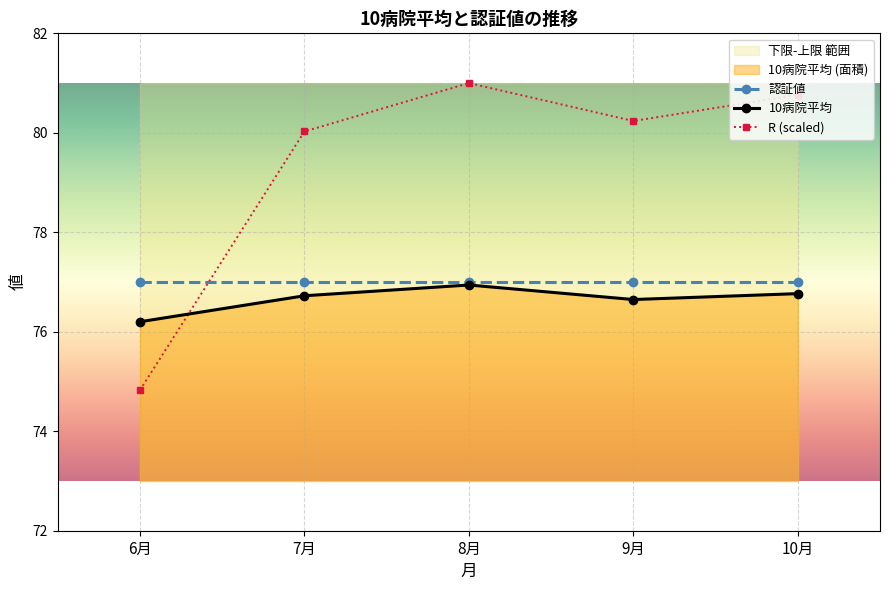

What is the difference between the maximum and minimum values in the 10病院平均 series?

0.7